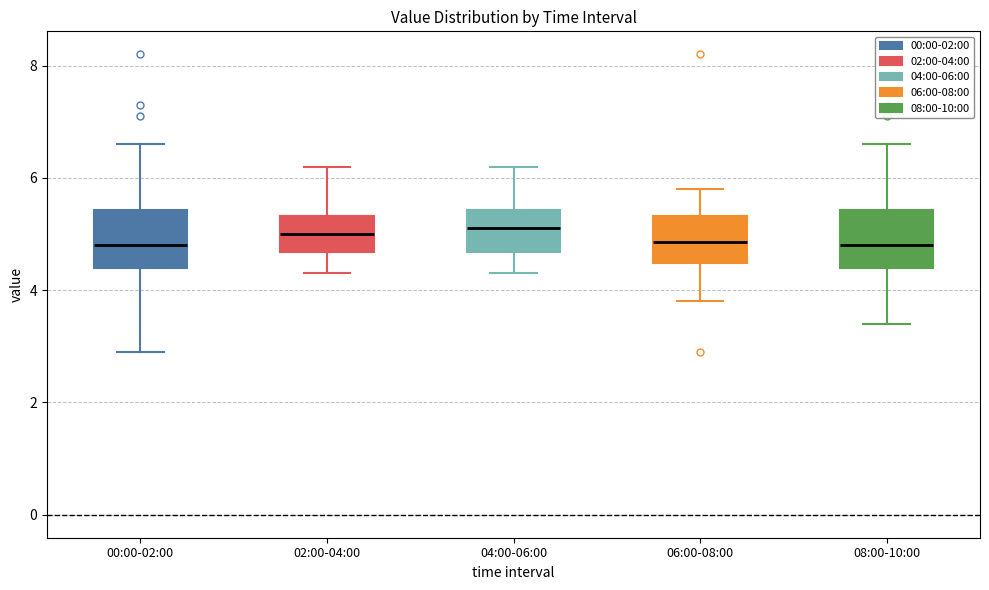

Reading left to right, transcribe this box plot: for each box, give where its median line is, the range the box spans, and where its two whiskers end, as read against the y-axis. The values are not printed on the chart, so give them approximately, as read against the axis.

00:00-02:00: median 4.8, box 4.4 to 5.4, whiskers 3.0 to 6.6
02:00-04:00: median 5.0, box 4.6 to 5.4, whiskers 4.4 to 6.2
04:00-06:00: median 5.2, box 4.6 to 5.4, whiskers 4.4 to 6.2
06:00-08:00: median 4.8, box 4.4 to 5.4, whiskers 3.8 to 5.8
08:00-10:00: median 4.8, box 4.4 to 5.4, whiskers 3.4 to 6.6